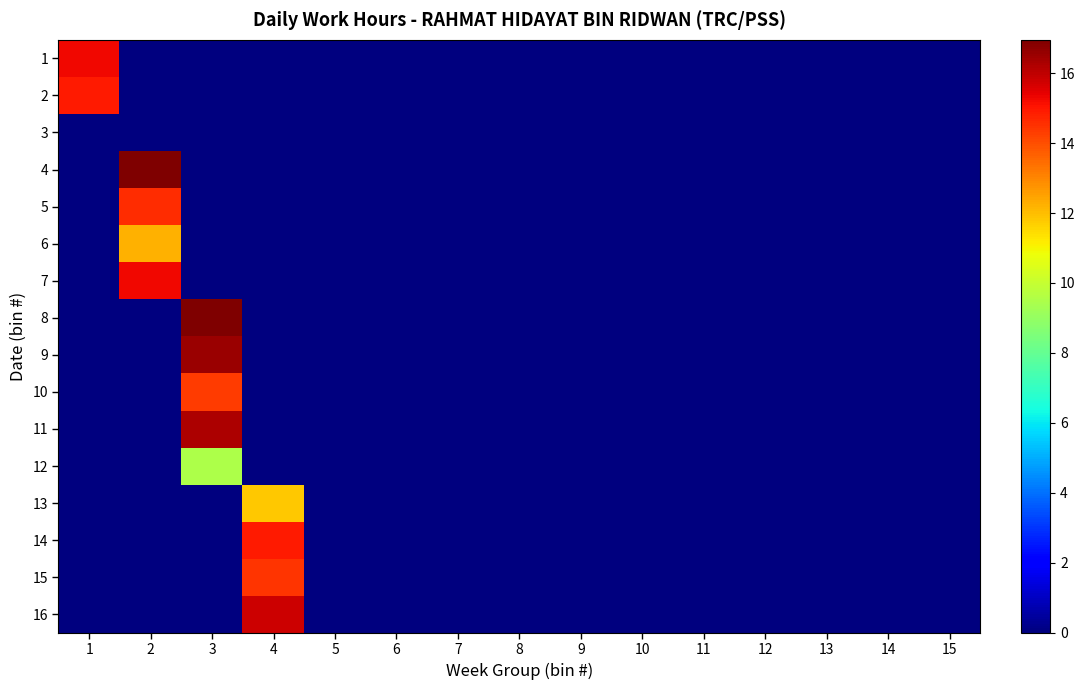

Reading right to left, what are all the values shown in this chart?

1: 15=0.0	14=0.0	13=0.0	12=0.0	11=0.0	10=0.0	9=0.0	8=0.0	7=0.0	6=0.0	5=0.0	4=0.0	3=0.0	2=0.0	1=15.3
2: 15=0.0	14=0.0	13=0.0	12=0.0	11=0.0	10=0.0	9=0.0	8=0.0	7=0.0	6=0.0	5=0.0	4=0.0	3=0.0	2=0.0	1=14.9
3: 15=0.0	14=0.0	13=0.0	12=0.0	11=0.0	10=0.0	9=0.0	8=0.0	7=0.0	6=0.0	5=0.0	4=0.0	3=0.0	2=0.0	1=0.0
4: 15=0.0	14=0.0	13=0.0	12=0.0	11=0.0	10=0.0	9=0.0	8=0.0	7=0.0	6=0.0	5=0.0	4=0.0	3=0.0	2=16.9	1=0.0
5: 15=0.0	14=0.0	13=0.0	12=0.0	11=0.0	10=0.0	9=0.0	8=0.0	7=0.0	6=0.0	5=0.0	4=0.0	3=0.0	2=14.6	1=0.0
6: 15=0.0	14=0.0	13=0.0	12=0.0	11=0.0	10=0.0	9=0.0	8=0.0	7=0.0	6=0.0	5=0.0	4=0.0	3=0.0	2=12.2	1=0.0
7: 15=0.0	14=0.0	13=0.0	12=0.0	11=0.0	10=0.0	9=0.0	8=0.0	7=0.0	6=0.0	5=0.0	4=0.0	3=0.0	2=15.2	1=0.0
8: 15=0.0	14=0.0	13=0.0	12=0.0	11=0.0	10=0.0	9=0.0	8=0.0	7=0.0	6=0.0	5=0.0	4=0.0	3=16.9	2=0.0	1=0.0
9: 15=0.0	14=0.0	13=0.0	12=0.0	11=0.0	10=0.0	9=0.0	8=0.0	7=0.0	6=0.0	5=0.0	4=0.0	3=16.5	2=0.0	1=0.0
10: 15=0.0	14=0.0	13=0.0	12=0.0	11=0.0	10=0.0	9=0.0	8=0.0	7=0.0	6=0.0	5=0.0	4=0.0	3=14.3	2=0.0	1=0.0
11: 15=0.0	14=0.0	13=0.0	12=0.0	11=0.0	10=0.0	9=0.0	8=0.0	7=0.0	6=0.0	5=0.0	4=0.0	3=16.3	2=0.0	1=0.0
12: 15=0.0	14=0.0	13=0.0	12=0.0	11=0.0	10=0.0	9=0.0	8=0.0	7=0.0	6=0.0	5=0.0	4=0.0	3=9.5	2=0.0	1=0.0
13: 15=0.0	14=0.0	13=0.0	12=0.0	11=0.0	10=0.0	9=0.0	8=0.0	7=0.0	6=0.0	5=0.0	4=11.8	3=0.0	2=0.0	1=0.0
14: 15=0.0	14=0.0	13=0.0	12=0.0	11=0.0	10=0.0	9=0.0	8=0.0	7=0.0	6=0.0	5=0.0	4=14.9	3=0.0	2=0.0	1=0.0
15: 15=0.0	14=0.0	13=0.0	12=0.0	11=0.0	10=0.0	9=0.0	8=0.0	7=0.0	6=0.0	5=0.0	4=14.5	3=0.0	2=0.0	1=0.0
16: 15=0.0	14=0.0	13=0.0	12=0.0	11=0.0	10=0.0	9=0.0	8=0.0	7=0.0	6=0.0	5=0.0	4=15.8	3=0.0	2=0.0	1=0.0